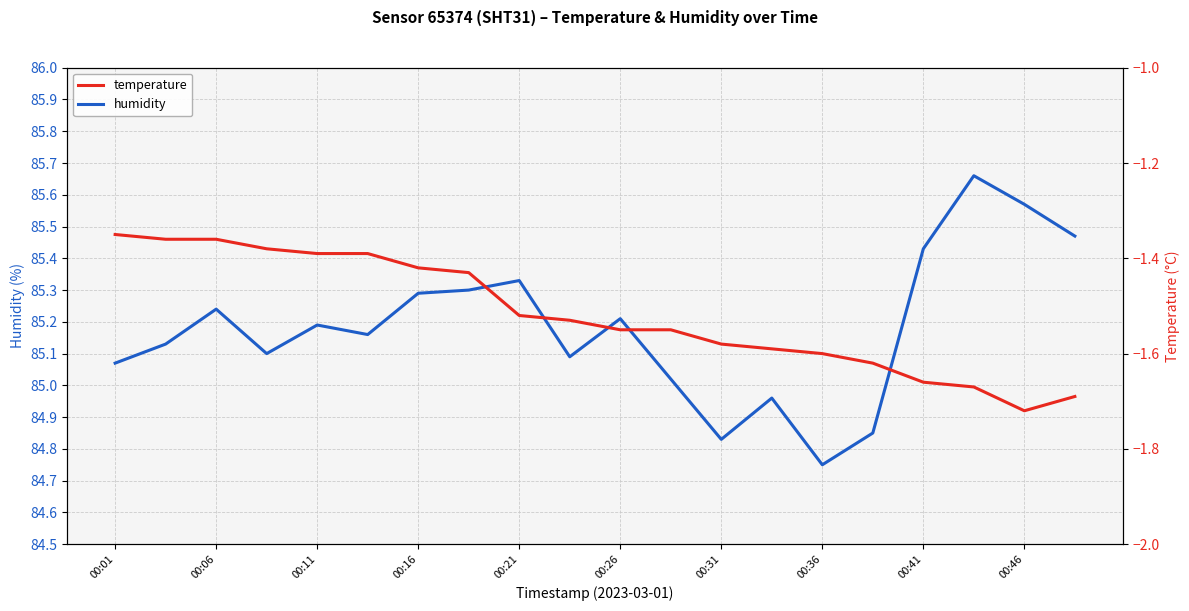

How many lines are shown in the chart?

2